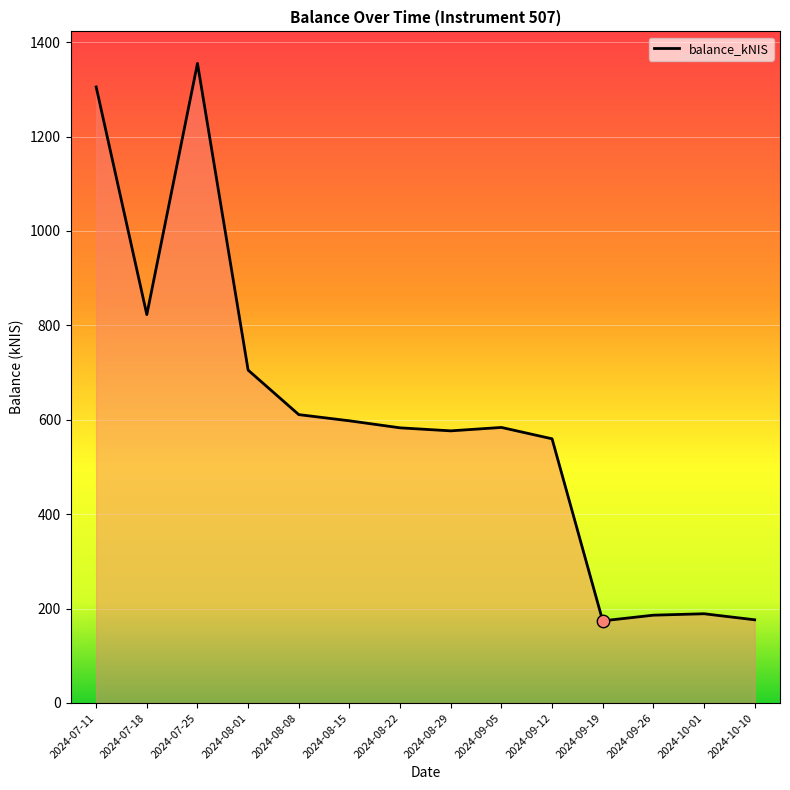

What is the change in value from 2024-07-11 to 2024-09-12?

-745.4